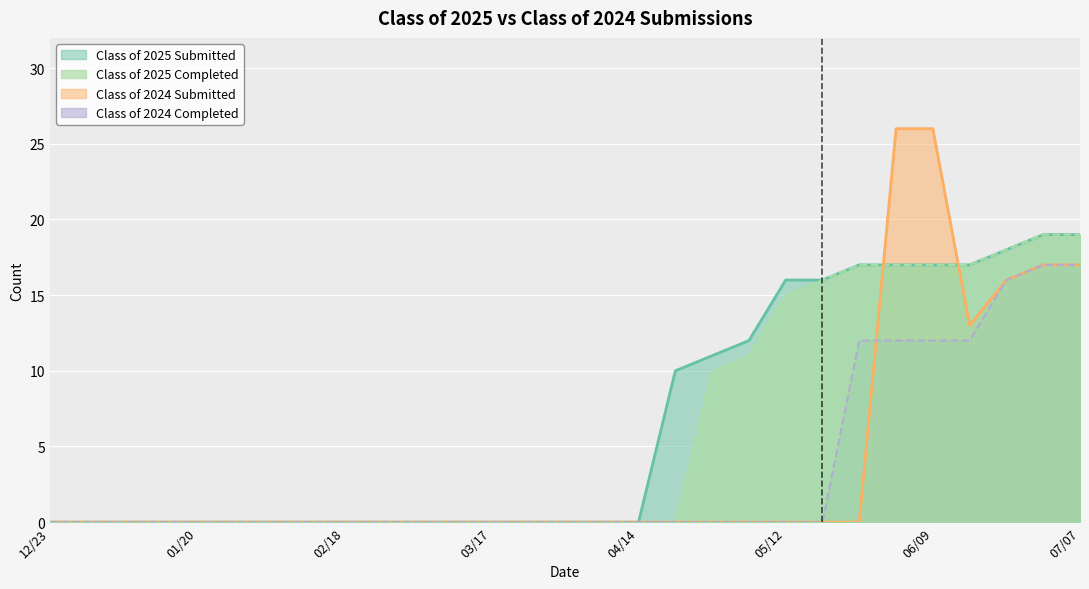

What is the sum of all Class of 2024 Completed values?

98